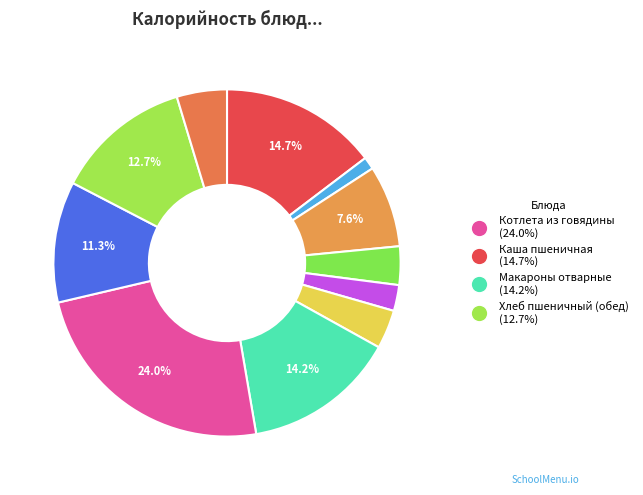

Count the number of slices in the pie.

11